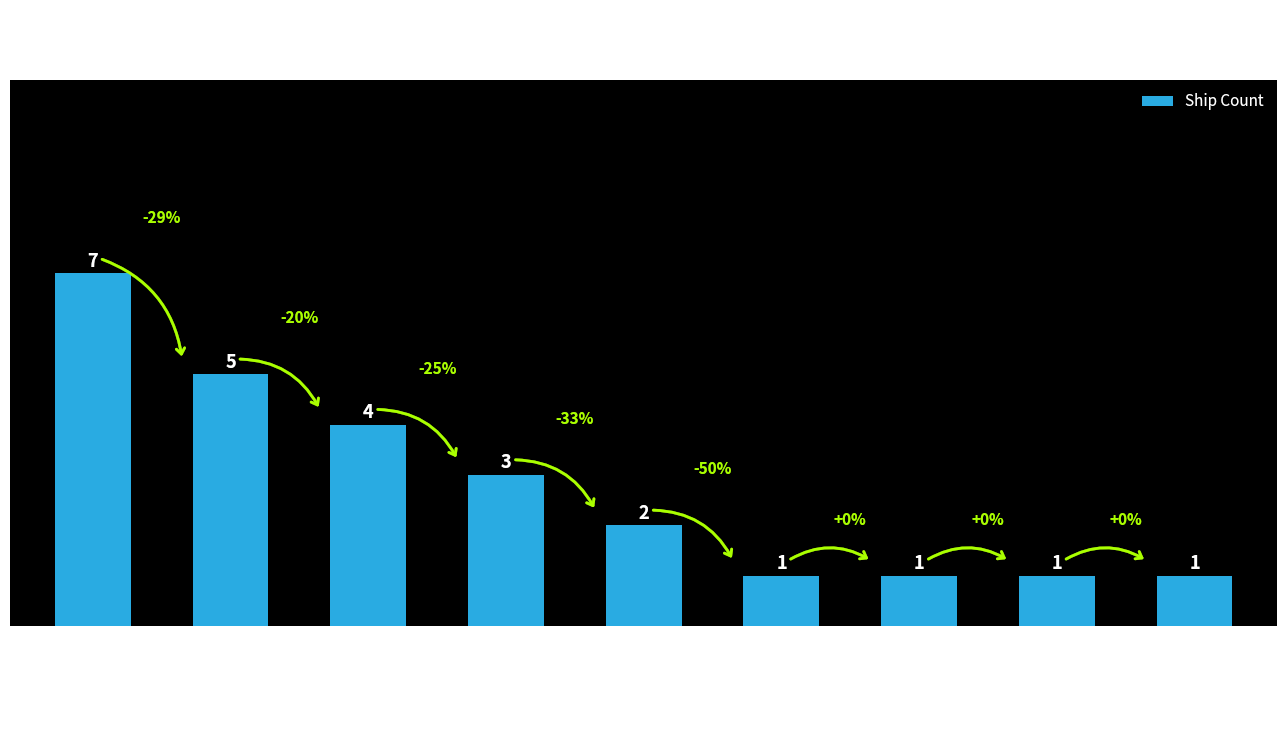

What is the difference between the maximum and minimum values?

6